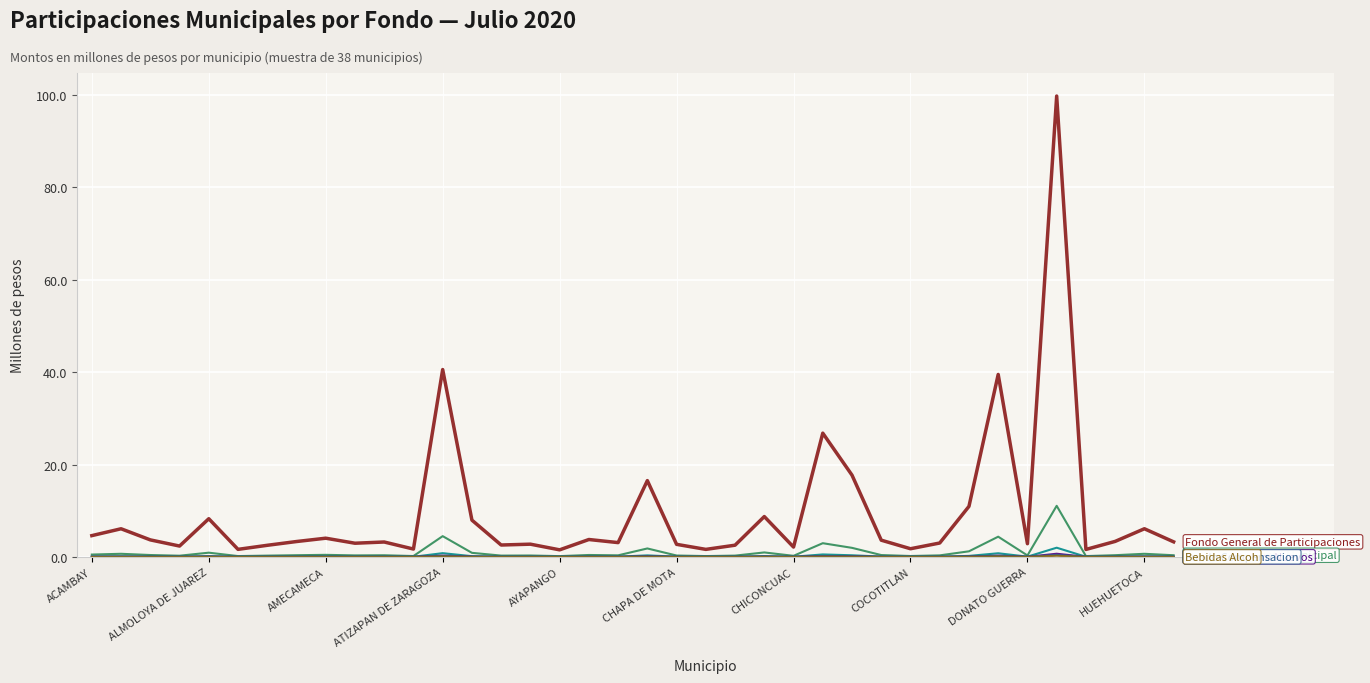

What is the greatest value displayed?

99.8